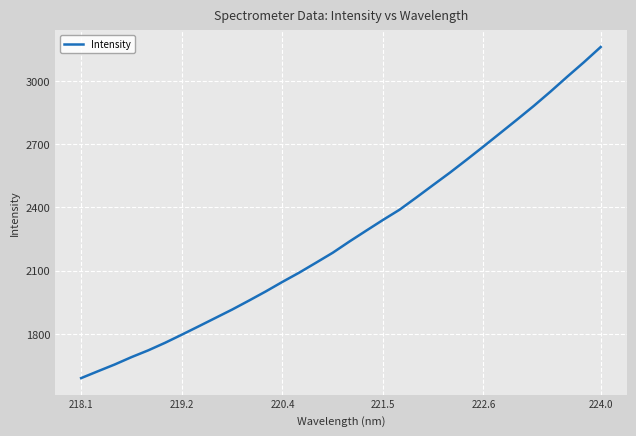

What is the difference between the maximum and minimum values?

1570.1